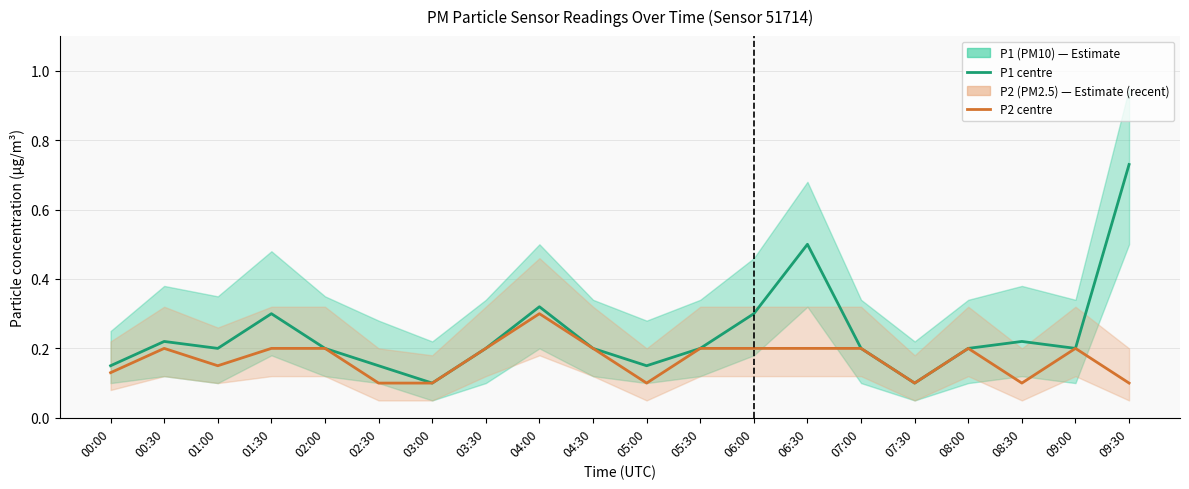

Between 00:00 and 06:00, which is larger?

06:00